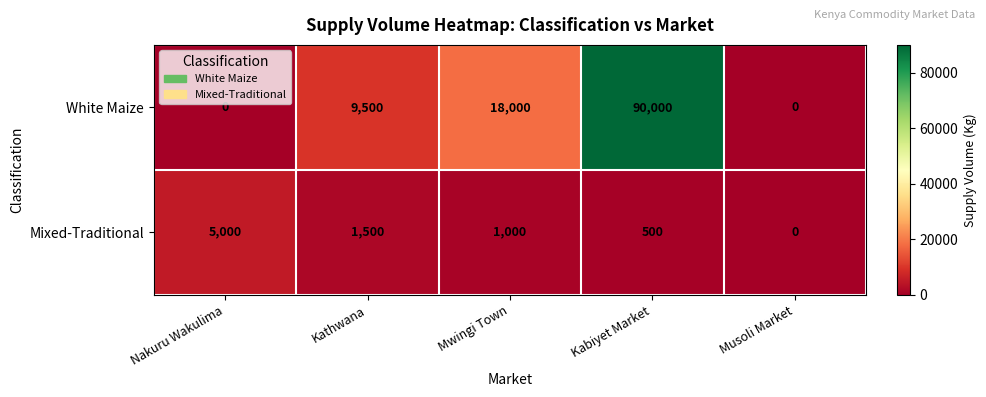

Which series has the largest total across all categories?

White Maize